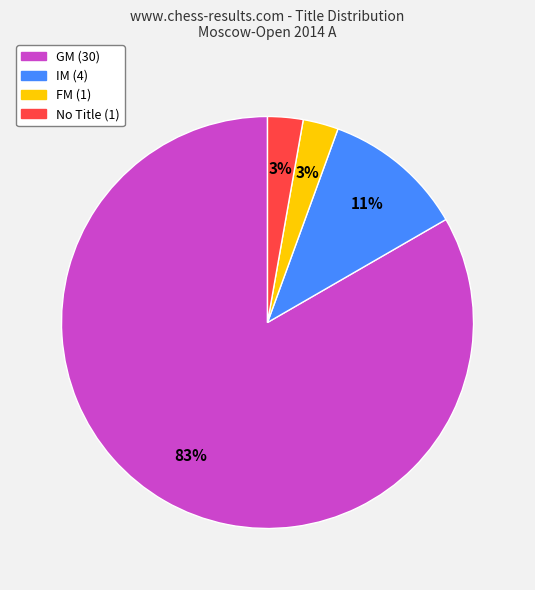

To the nearest percent, what is the average slice percentage?

25%